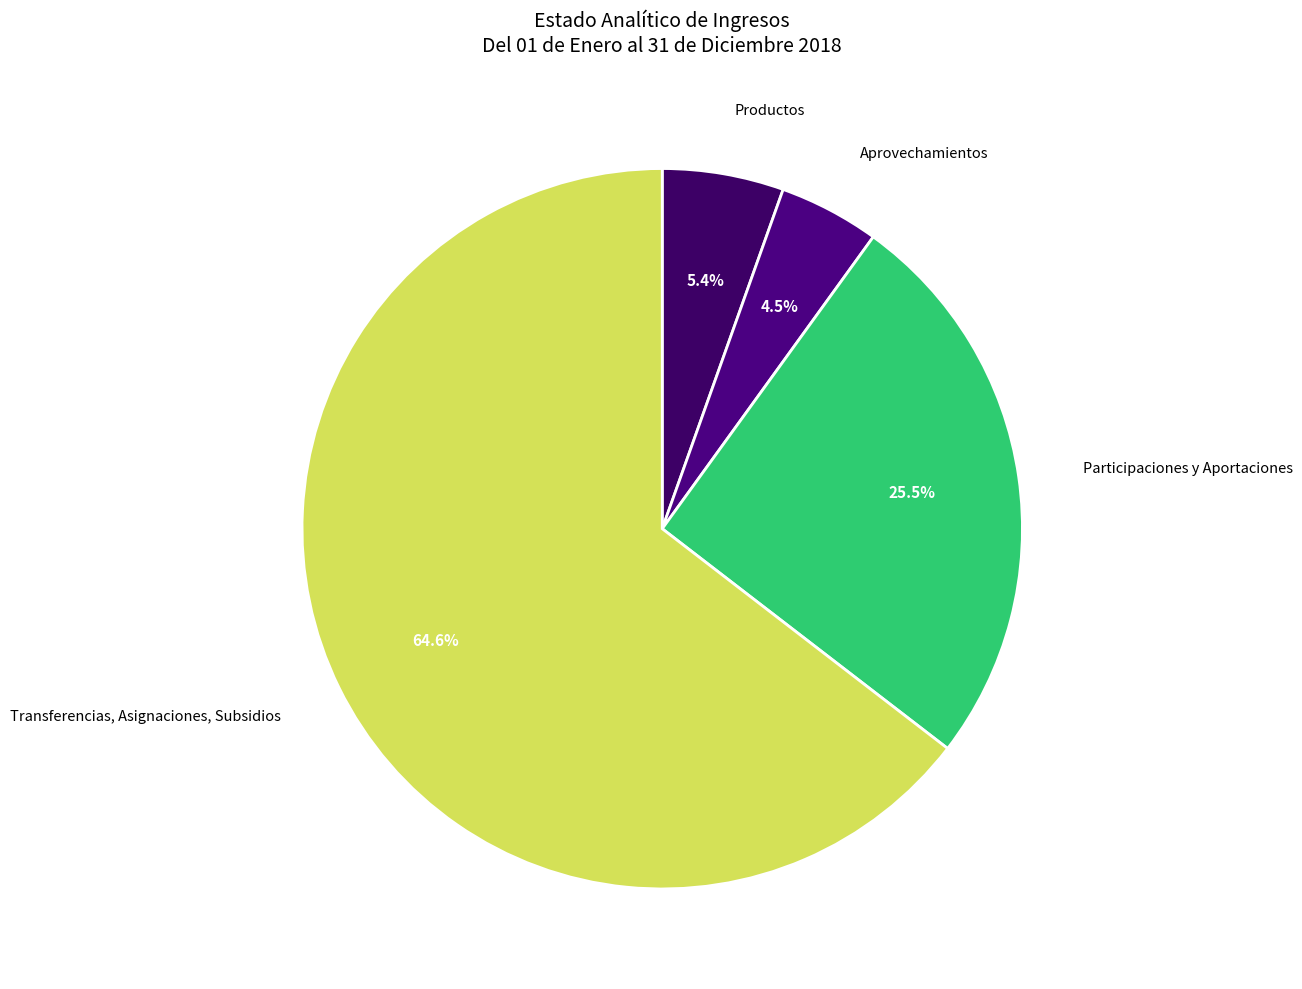

How many slices are in this pie chart?

4